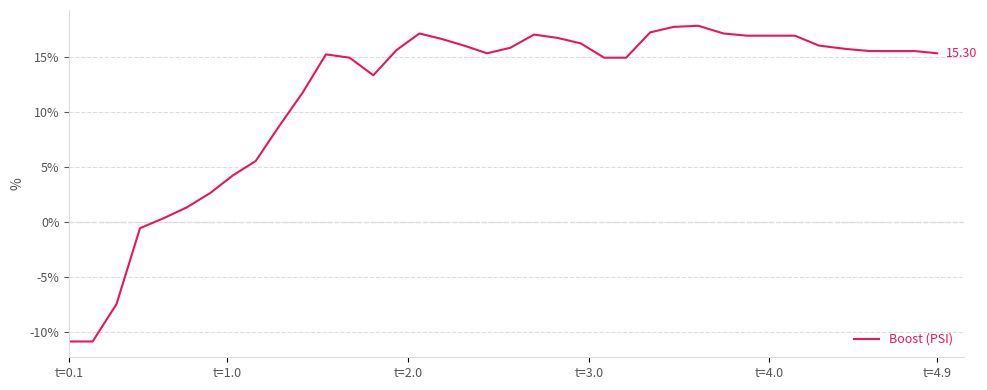

What is the difference between the maximum and minimum values?

28.7